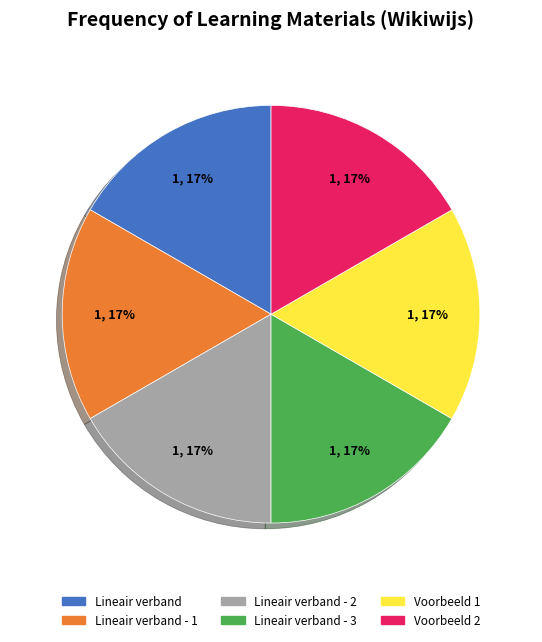

Is there any slice that represents more than half of the pie?

No